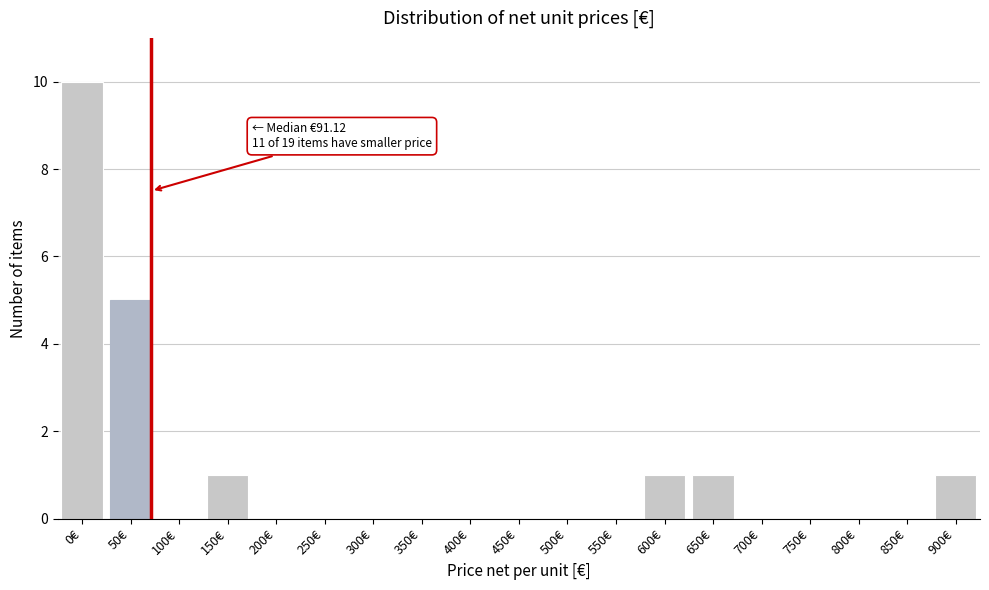

Reading left to right, what are all the values shown in this chart?

0€=10	50€=5	100€=0	150€=1	200€=0	250€=0	300€=0	350€=0	400€=0	450€=0	500€=0	550€=0	600€=1	650€=1	700€=0	750€=0	800€=0	850€=0	900€=1